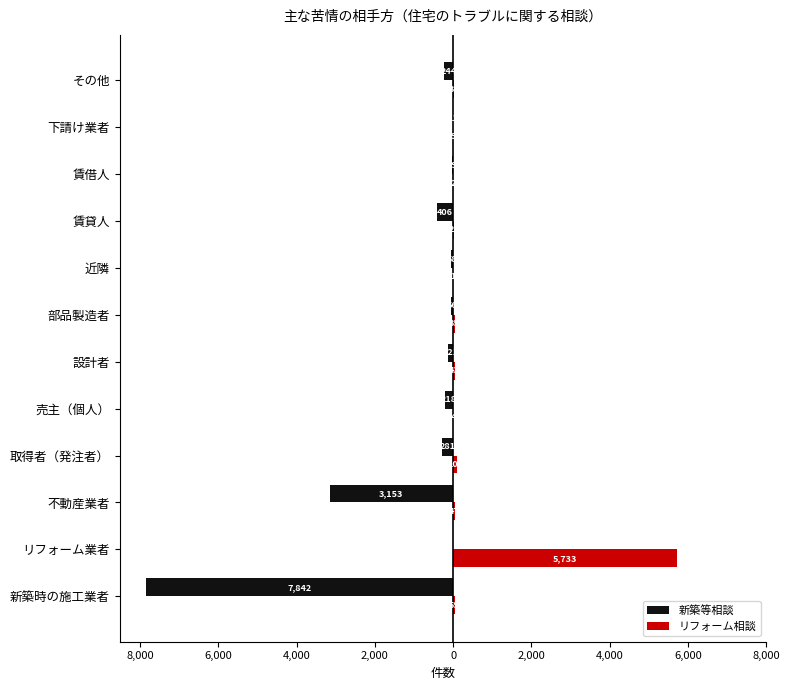

What is the sum of all 新築等相談 values?

-12439